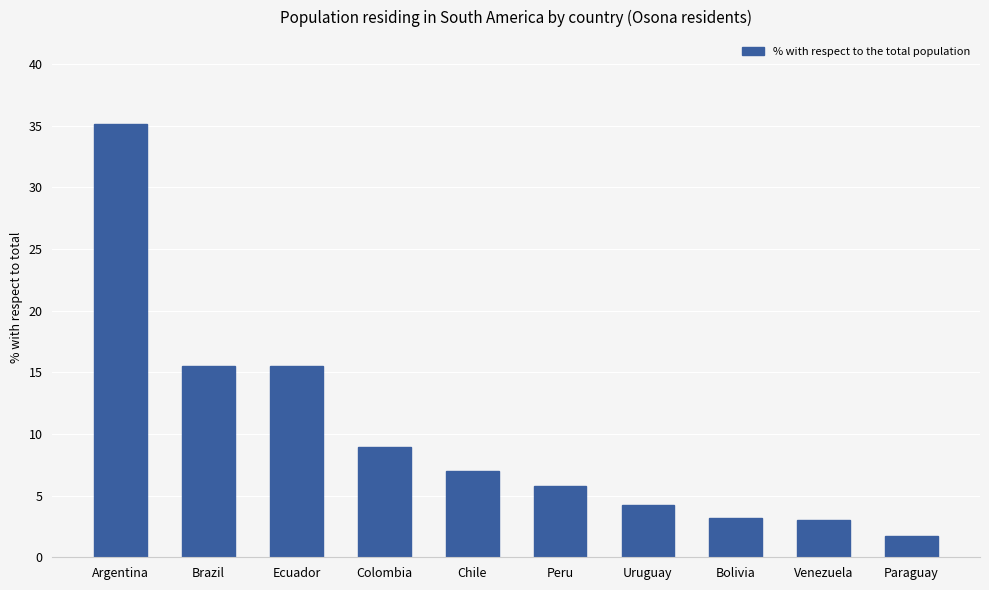

What is the average value?

10.0